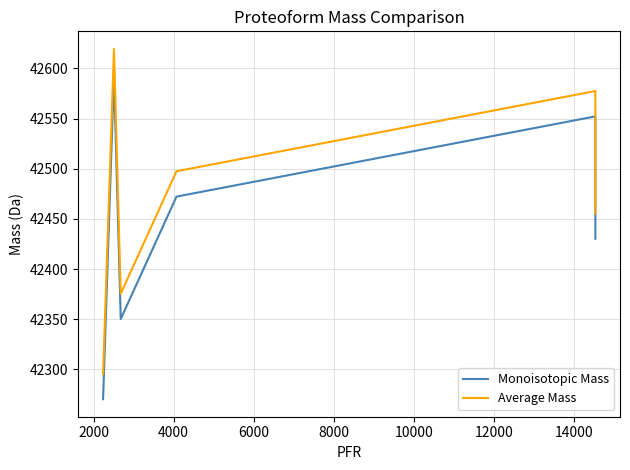

List the series in order of their overall mean, highest first.

Average Mass, Monoisotopic Mass